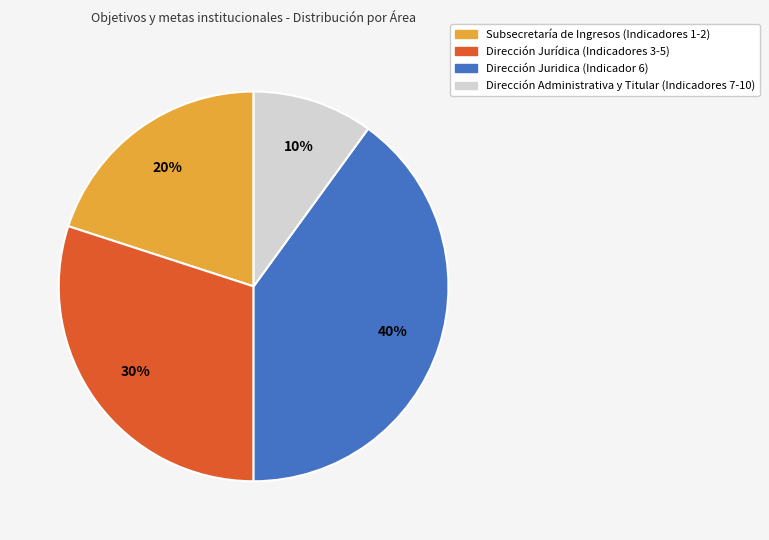

To the nearest percent, what is the difference between the largest and smallest slice percentages?

30%